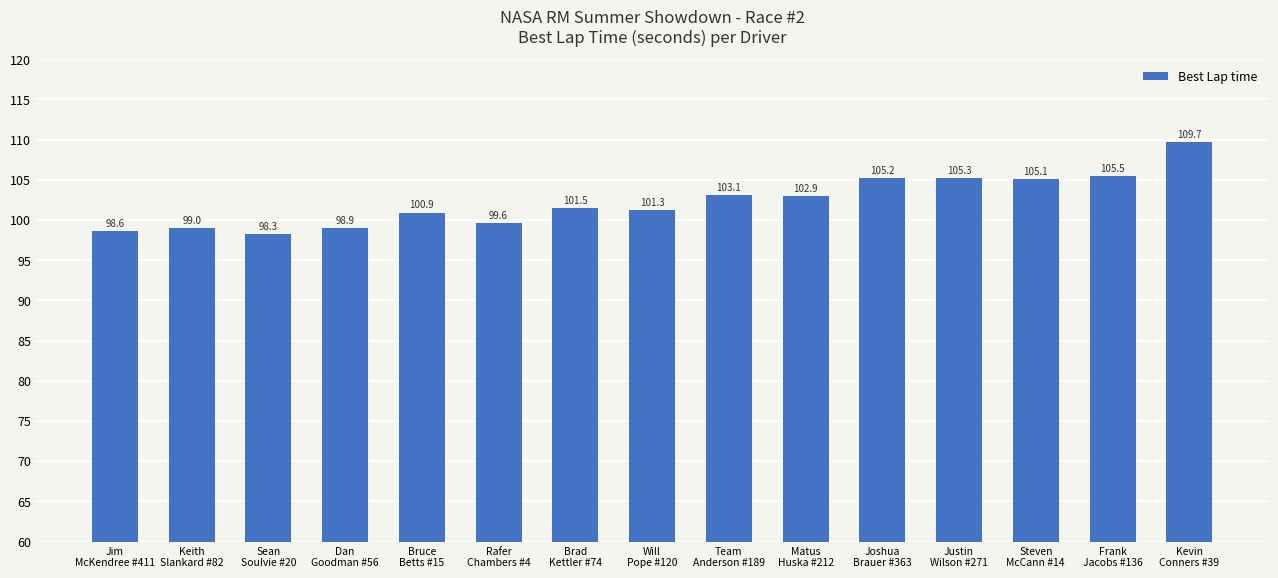

Between Joshua
Brauer #363 and Rafer
Chambers #4, which is larger?

Joshua
Brauer #363